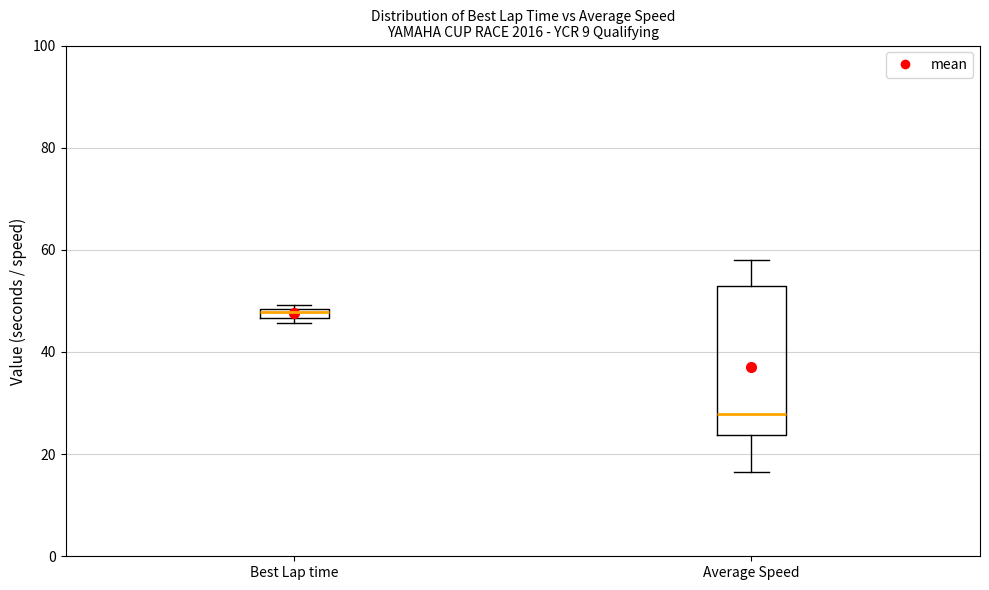

Which box is the tallest, from its lower edge to its upper edge?

Average Speed